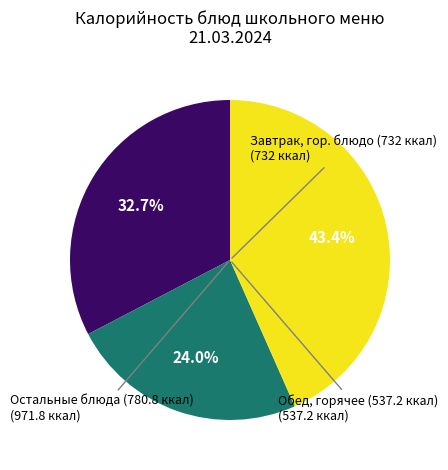

Does any single category account for the majority?

No